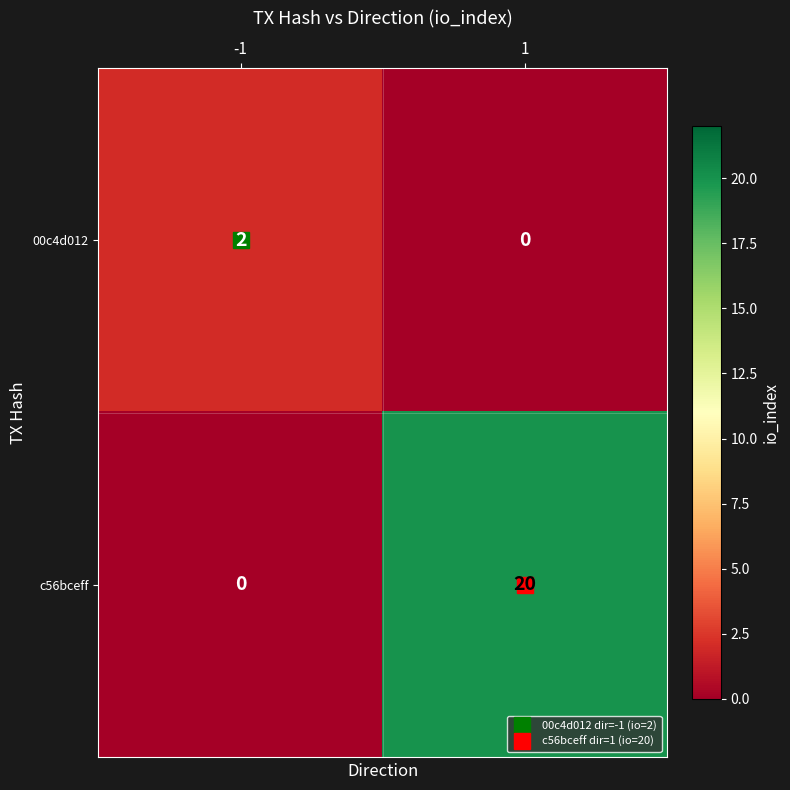

Rank the series at -1 from highest to lowest value.

00c4d012, c56bceff